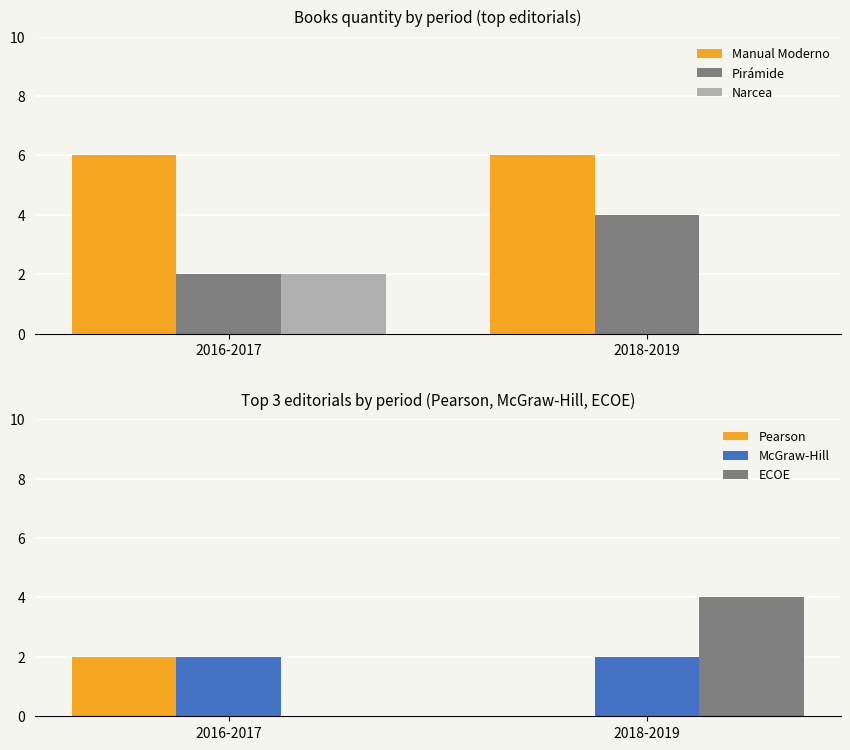

Reading right to left, what are all the values shown in this chart?

Manual Moderno: 6	6
Pirámide: 4	2
Narcea: 0	2
Pearson: 0	2
McGraw-Hill: 2	2
ECOE: 4	0